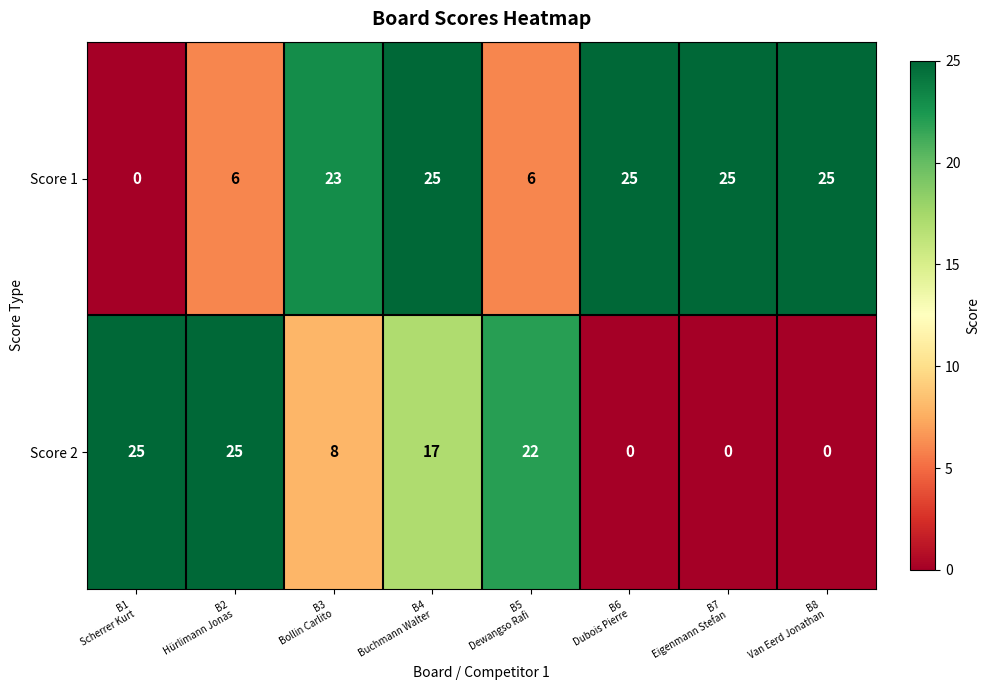

What is the spread (max minus min) of values at B3
Bollin Carlito?

15